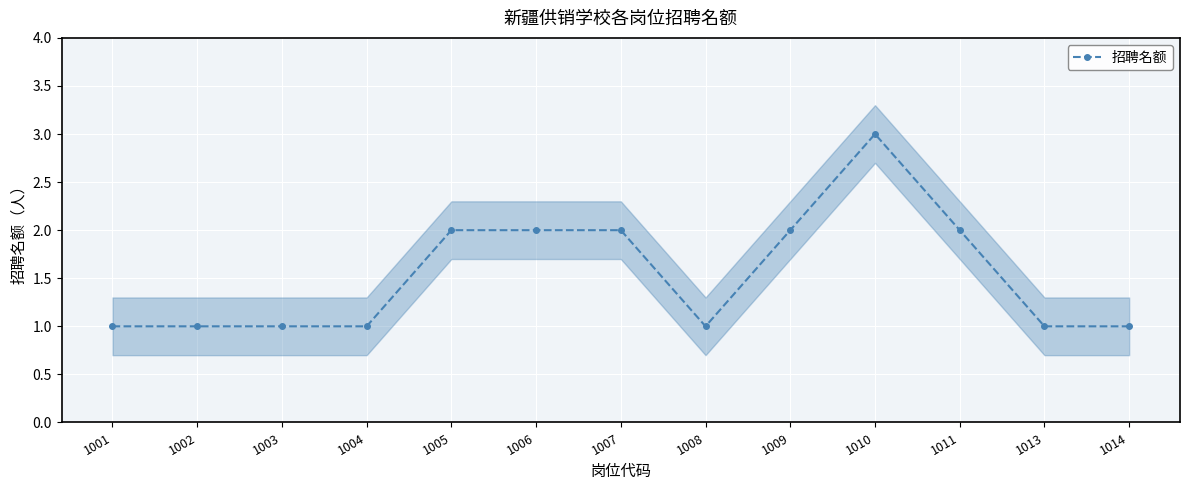

Where is the data nearest to the value 2?

1005